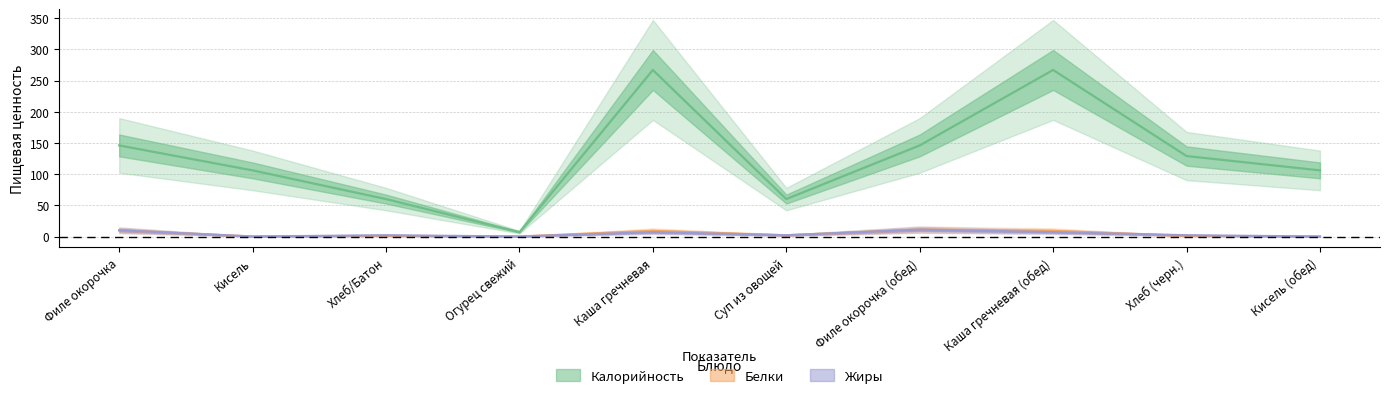

The Калорийность series shows 21 at Суп из овощей. True or false?

False